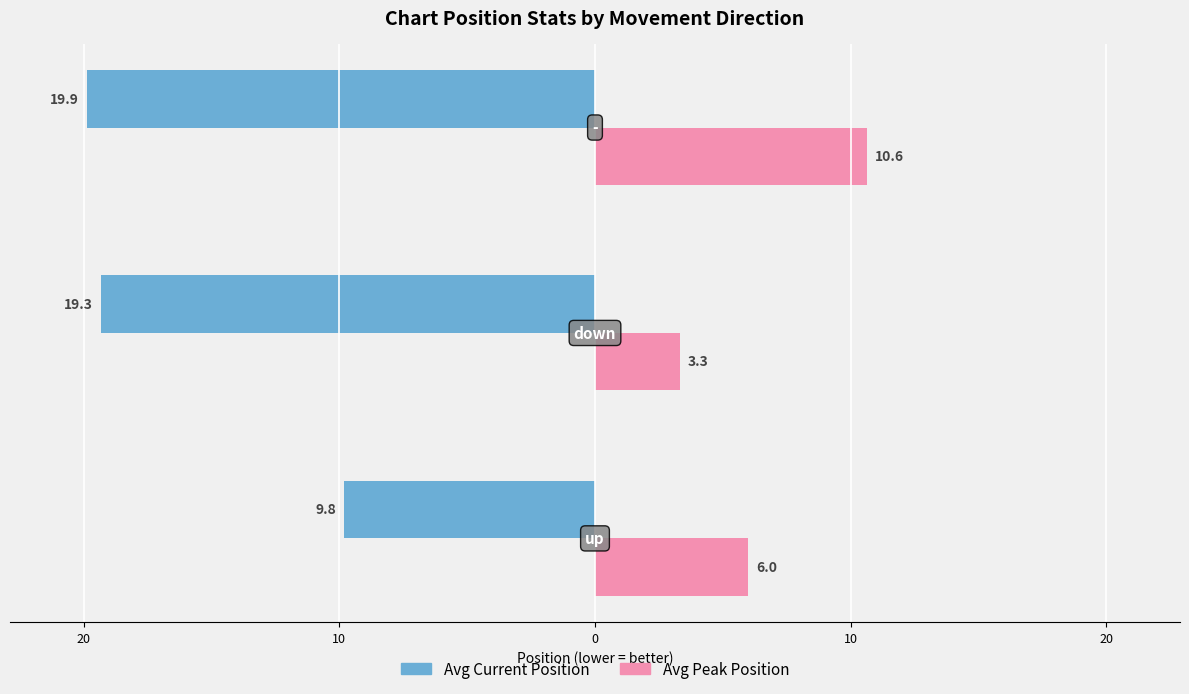

What are all the series names shown in the legend?

Avg Current Position, Avg Peak Position